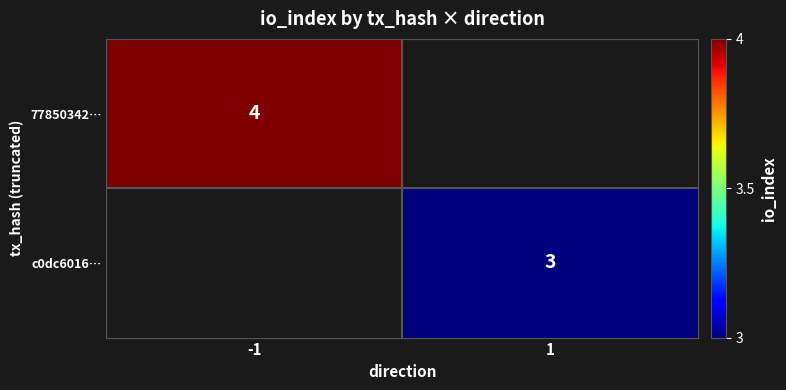

The value of c0dc6016… at 1 is 2. True or false?

False